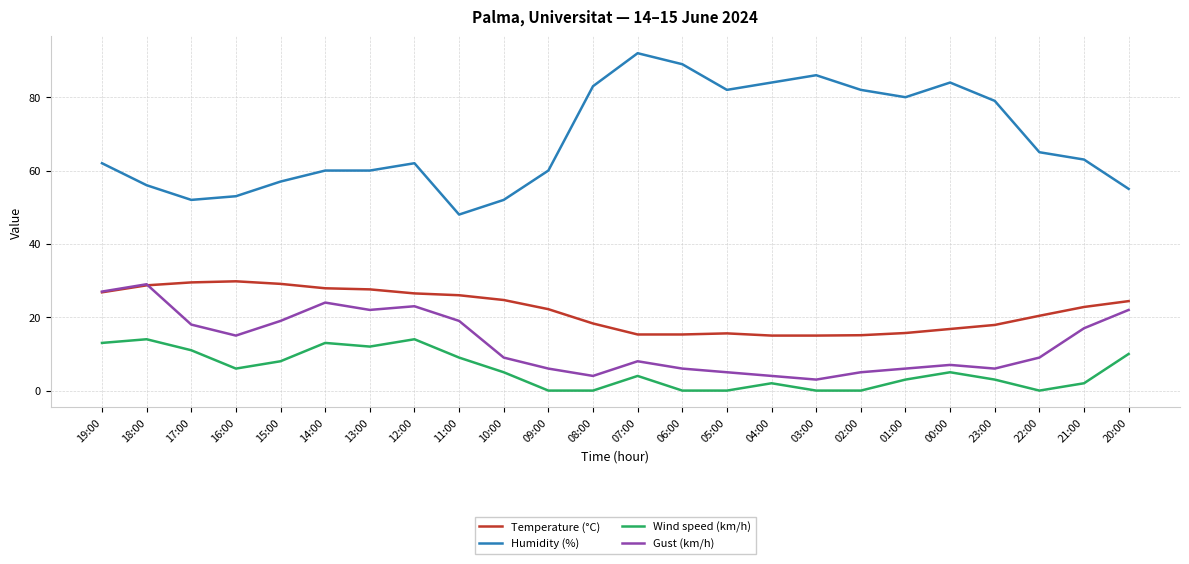

What is the sum of the Temperature (°C) values at 17:00 and 00:00?

46.3